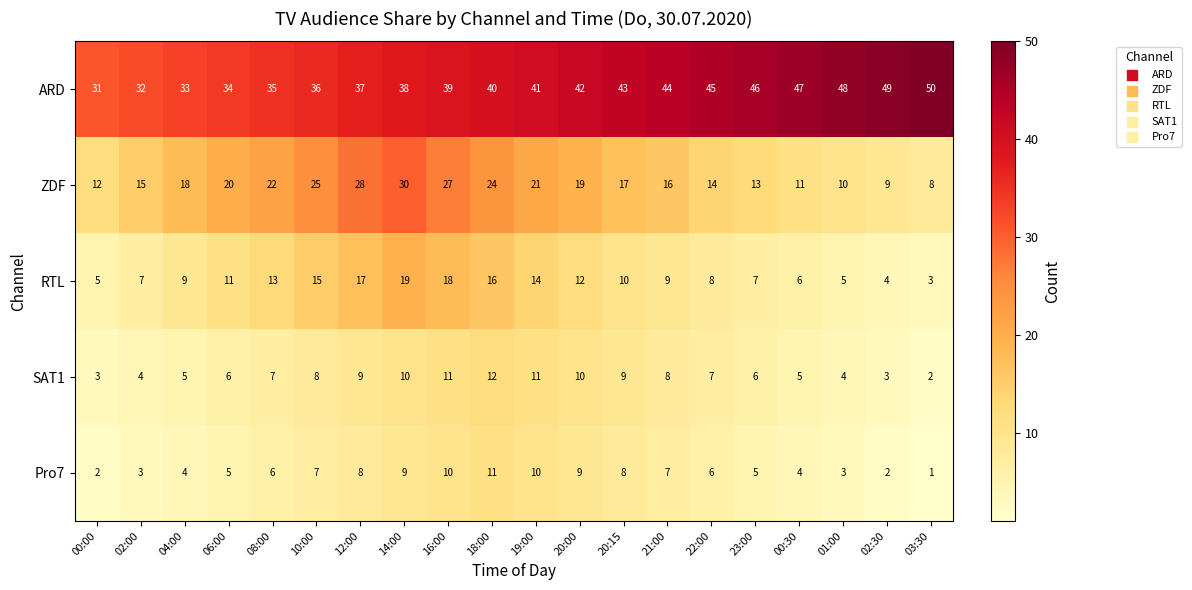

Rank the categories by ARD value from highest to lowest.

03:30, 02:30, 01:00, 00:30, 23:00, 22:00, 21:00, 20:15, 20:00, 19:00, 18:00, 16:00, 14:00, 12:00, 10:00, 08:00, 06:00, 04:00, 02:00, 00:00